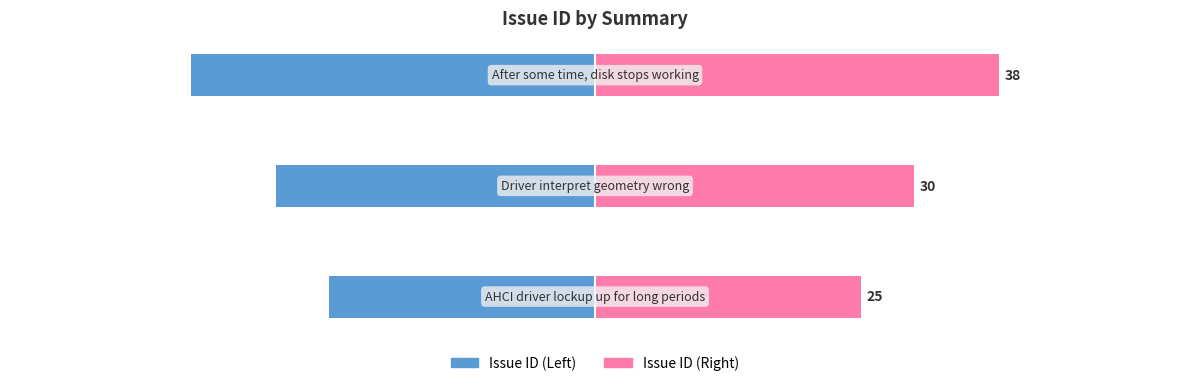

Is it true that Issue ID (Right) equals 54 at 2?

False